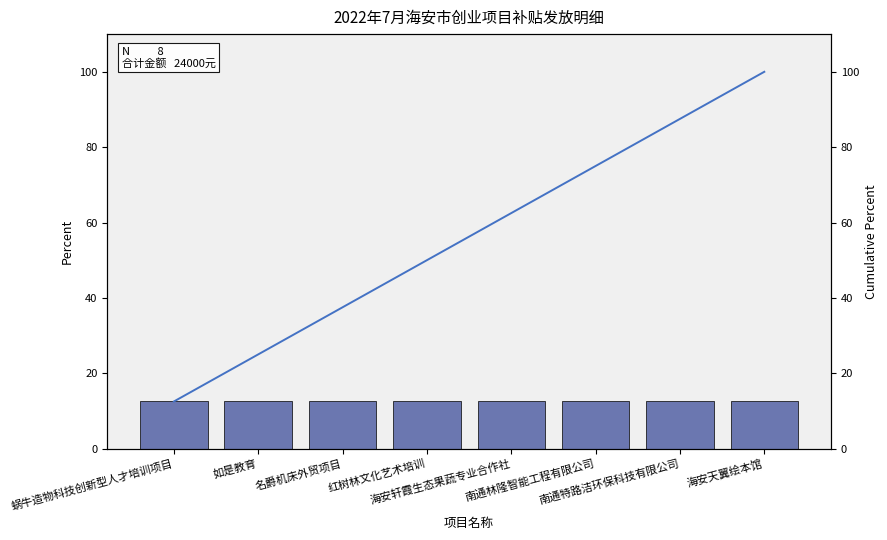

Reading left to right, transcribe all the data shown in this chart.

金额: 蜗牛造物科技创新型人才培训项目=12.5	如是教育=12.5	名爵机床外贸项目=12.5	红树林文化艺术培训=12.5	海安轩霞生态果蔬专业合作社=12.5	南通林隆智能工程有限公司=12.5	南通特路洁环保科技有限公司=12.5	海安天翼绘本馆=12.5
累计百分比: 蜗牛造物科技创新型人才培训项目=12.5	如是教育=25.0	名爵机床外贸项目=37.5	红树林文化艺术培训=50.0	海安轩霞生态果蔬专业合作社=62.5	南通林隆智能工程有限公司=75.0	南通特路洁环保科技有限公司=87.5	海安天翼绘本馆=100.0